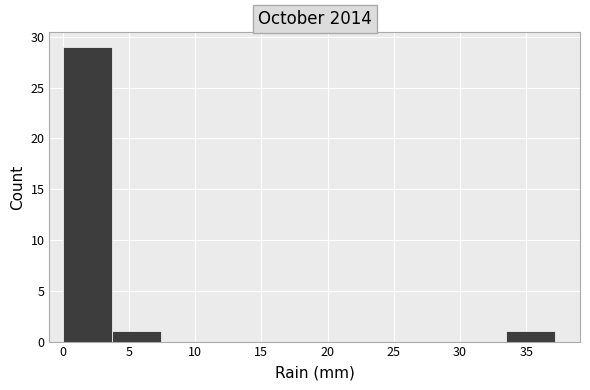

Reading left to right, transcribe this chart: for each bar, give the range it covers on the x-axis and its height. Neither the bar edges nor the heights are printed on the chart, so give them approximately, as read against the axes.

0.0 to 3.5: 29
3.5 to 7.5: 1
7.5 to 11.0: 0
11.0 to 15.0: 0
15.0 to 18.5: 0
18.5 to 22.5: 0
22.5 to 26.0: 0
26.0 to 30.0: 0
30.0 to 33.5: 0
33.5 to 37.0: 1